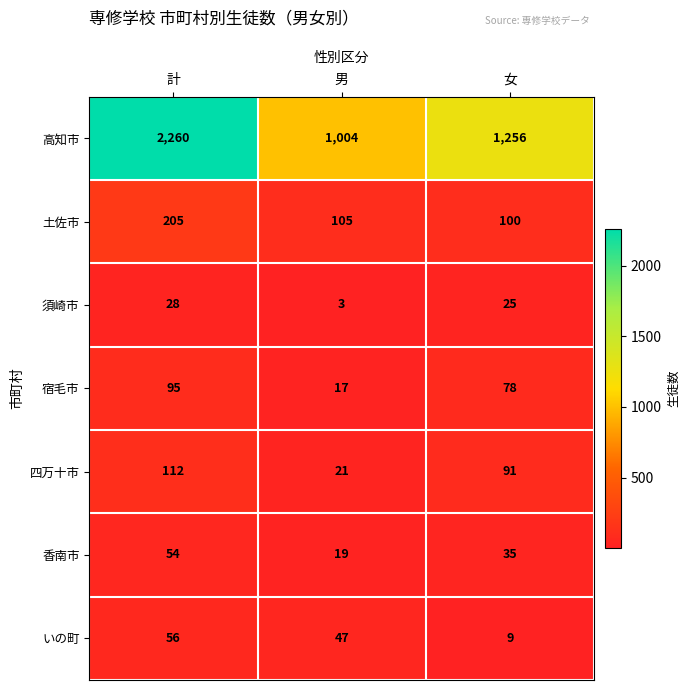

Reading left to right, transcribe all the data shown in this chart.

高知市: 計=2260	男=1004	女=1256
土佐市: 計=205	男=105	女=100
須崎市: 計=28	男=3	女=25
宿毛市: 計=95	男=17	女=78
四万十市: 計=112	男=21	女=91
香南市: 計=54	男=19	女=35
いの町: 計=56	男=47	女=9